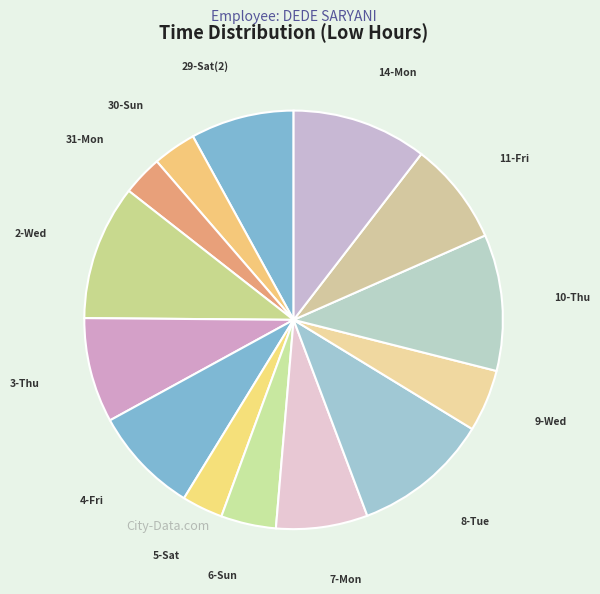

True or false: 11-Fri accounts for 15% of the total.

False